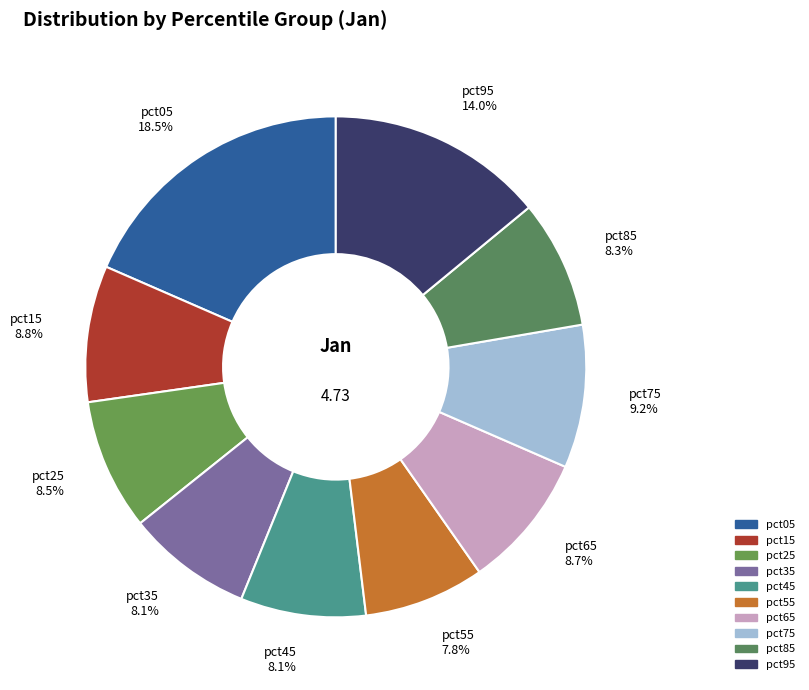

To the nearest percent, what portion does pct85 represent?

8%